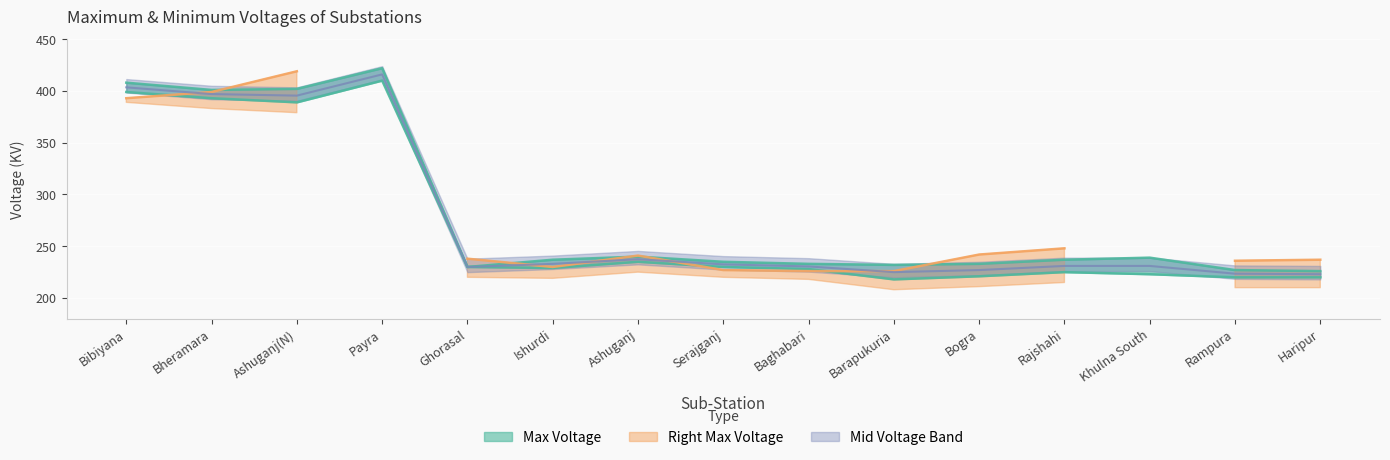

What position from the left is Bibiyana?

1